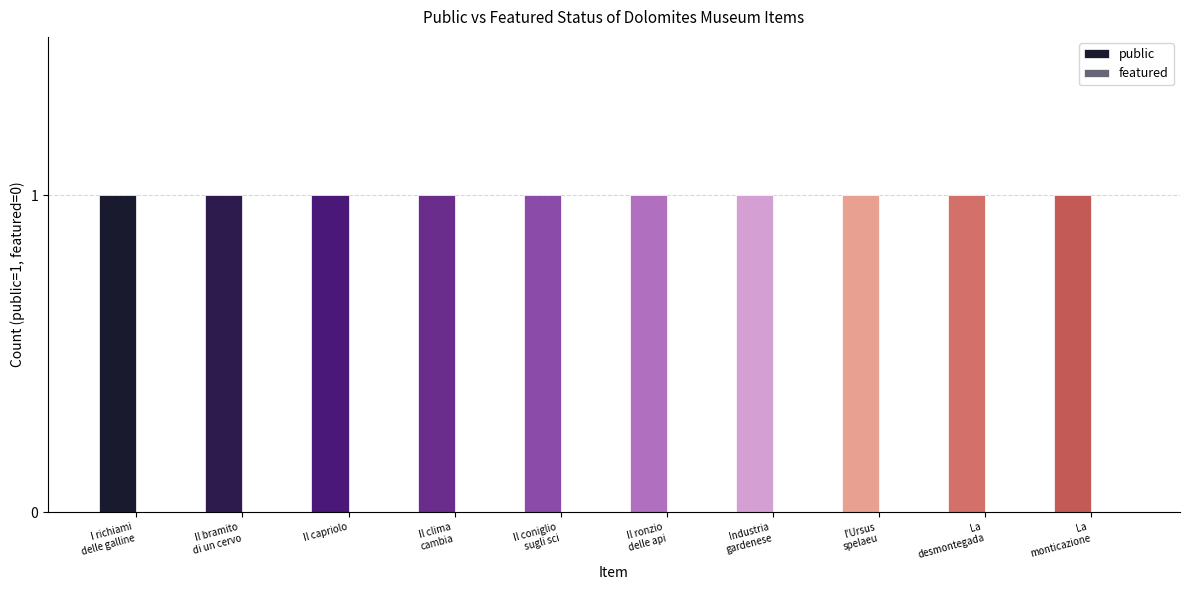

Is it true that public equals 1 at Il bramito
di un cervo?

True